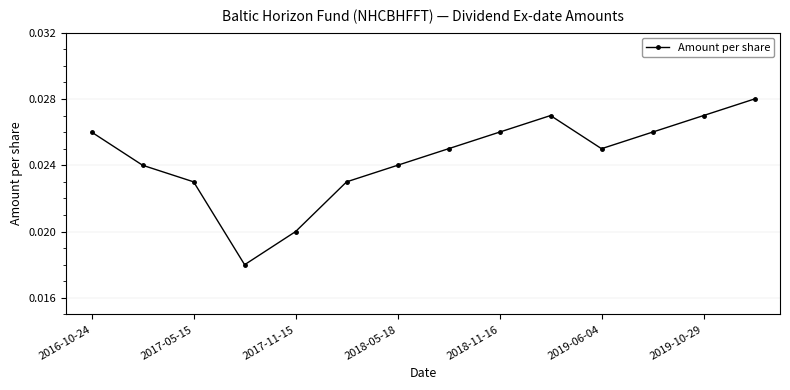

What is the sum of all values?

0.3